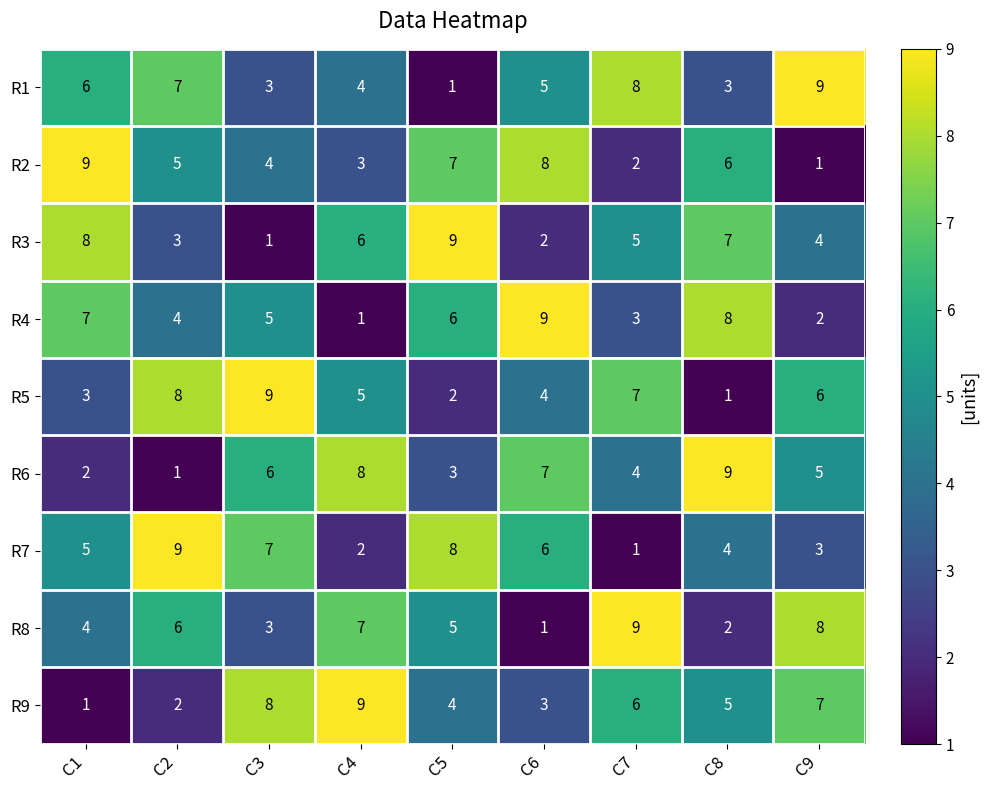

The value of R9 at C4 is 9. True or false?

True